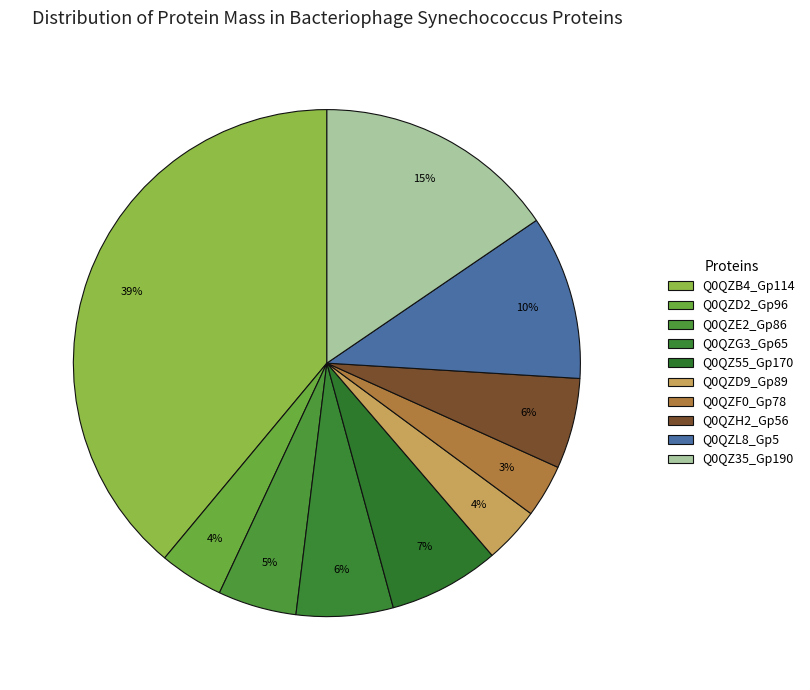

How many segments does this pie chart have?

10